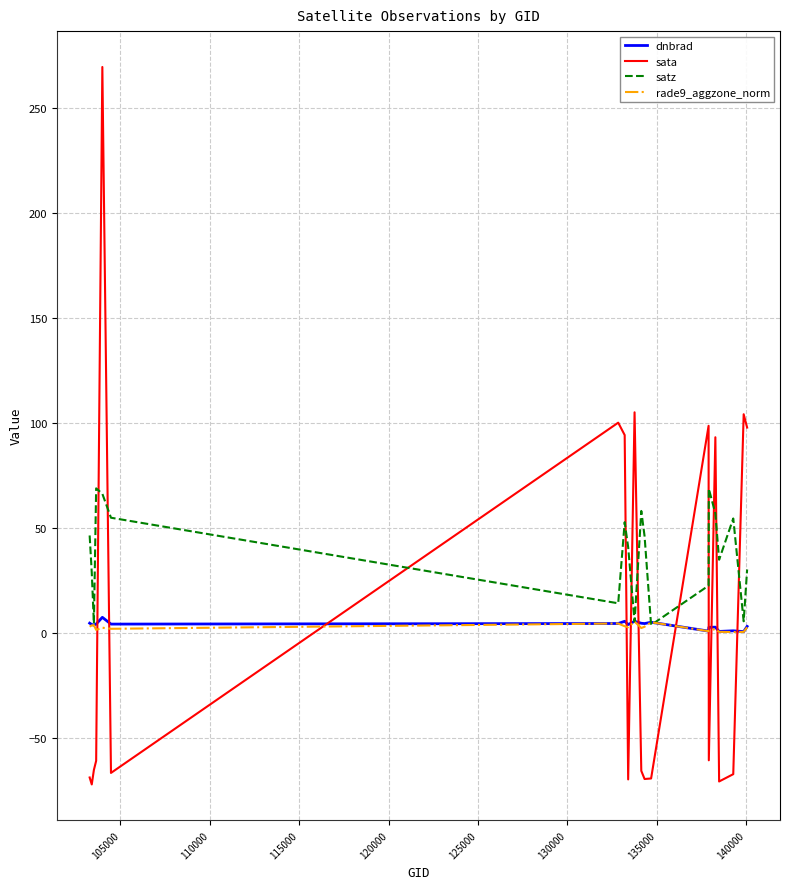

What is the highest value of the sata series?

269.5